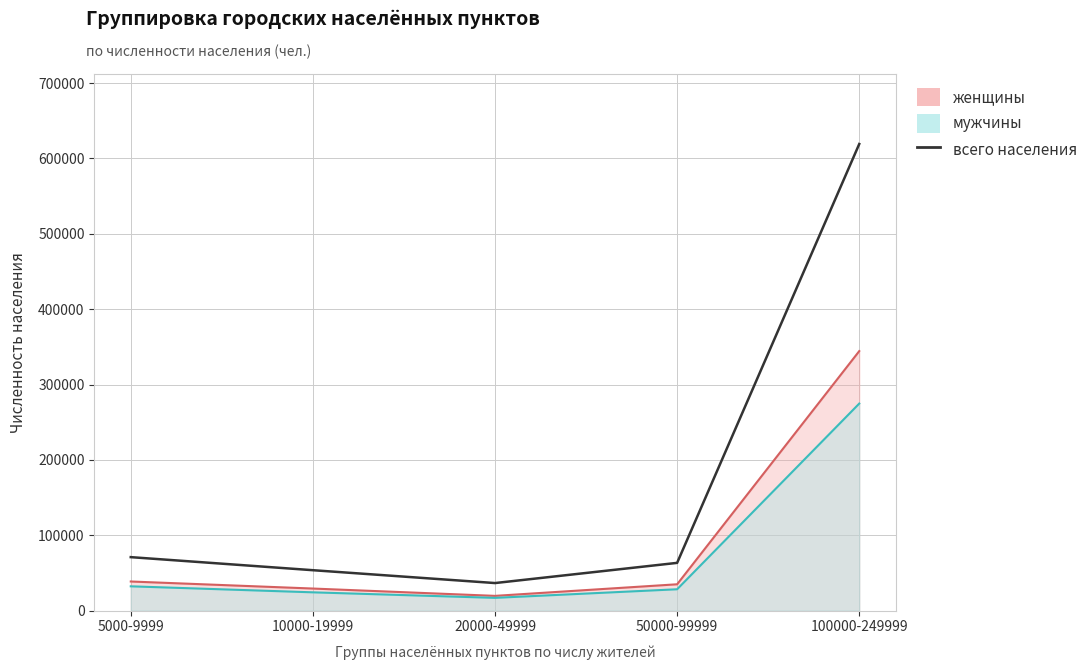

Reading left to right, what are all the values shown in this chart?

5000-9999=71012	10000-19999=53687	20000-49999=36630	50000-99999=63412	100000-249999=619129